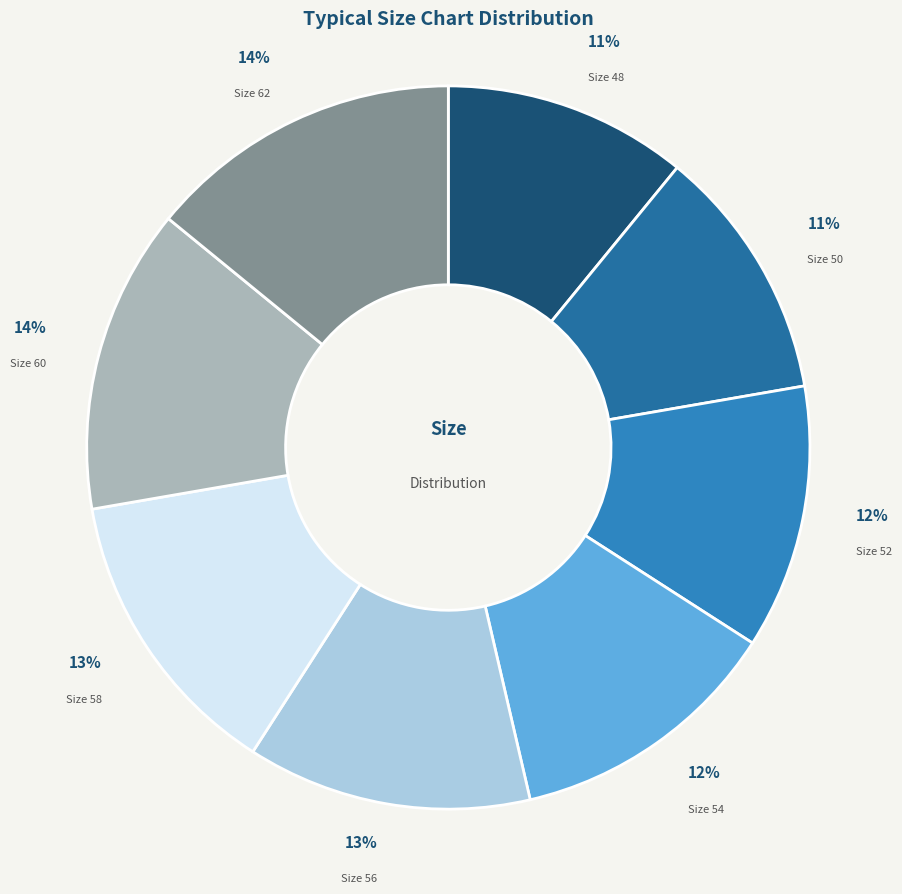

Does any single category account for the majority?

No